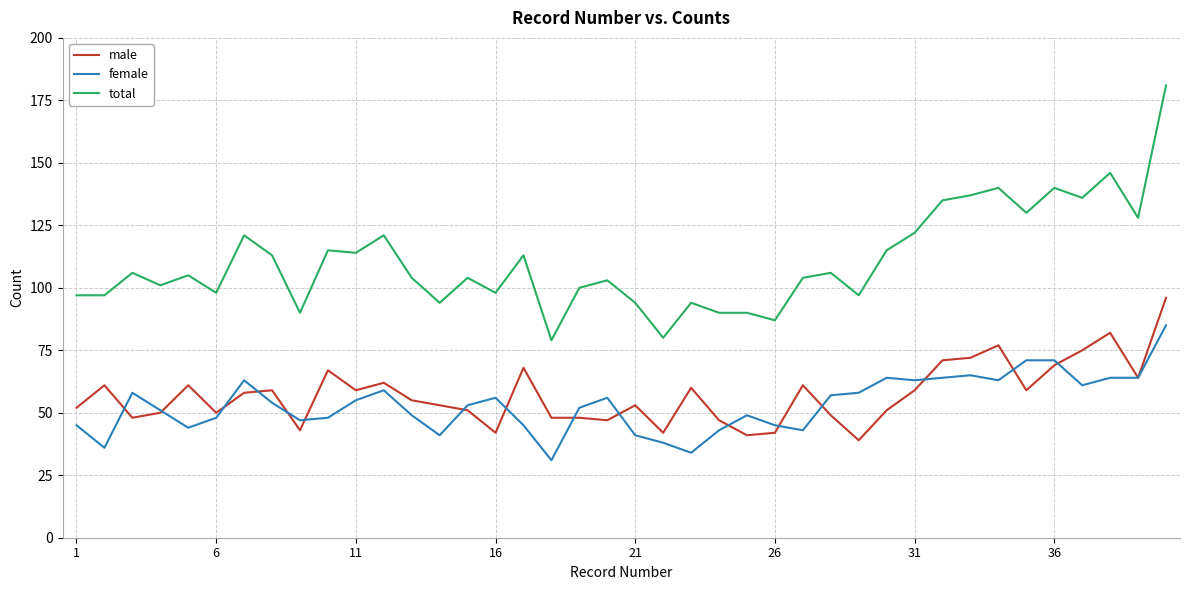

Which series has the largest range (max minus min)?

total